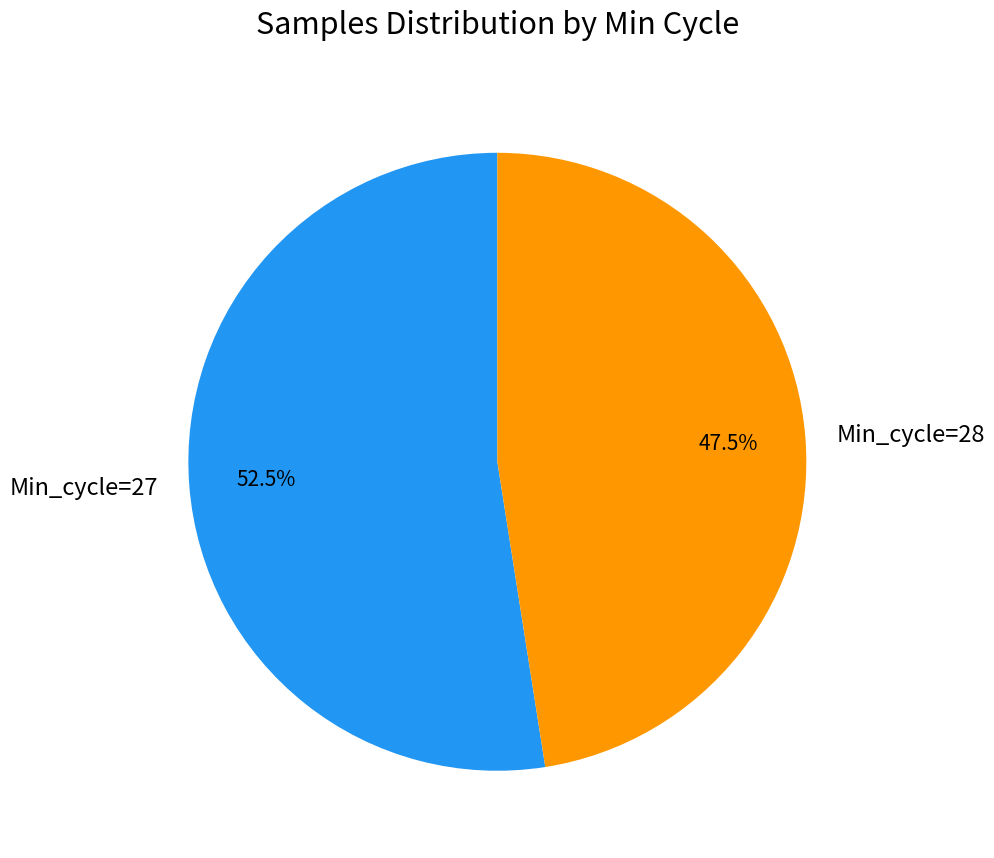

Rank the categories by value from lowest to highest.

Min_cycle=28, Min_cycle=27